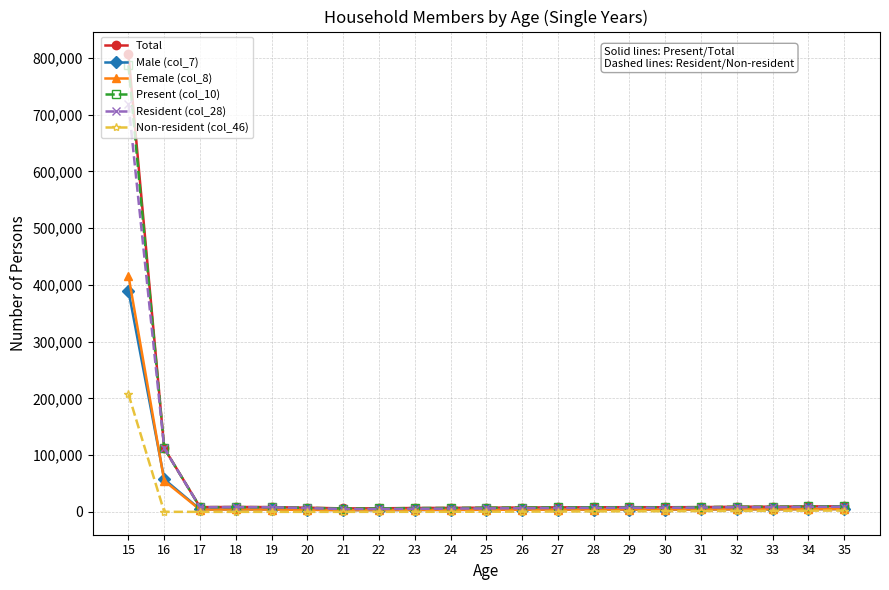

At how many categories does at least one series exceed 695372?

1